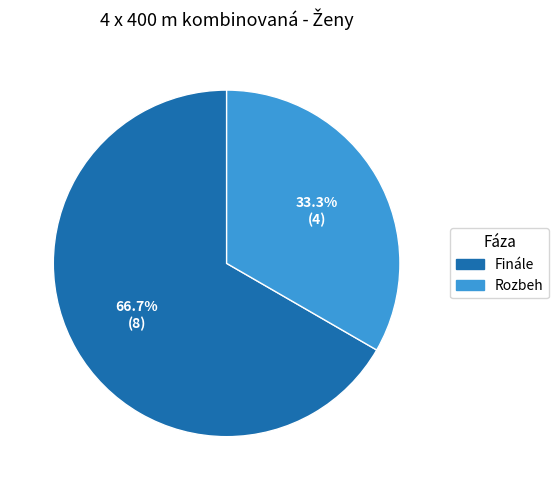

Is it true that Finále is 67% of the pie?

True